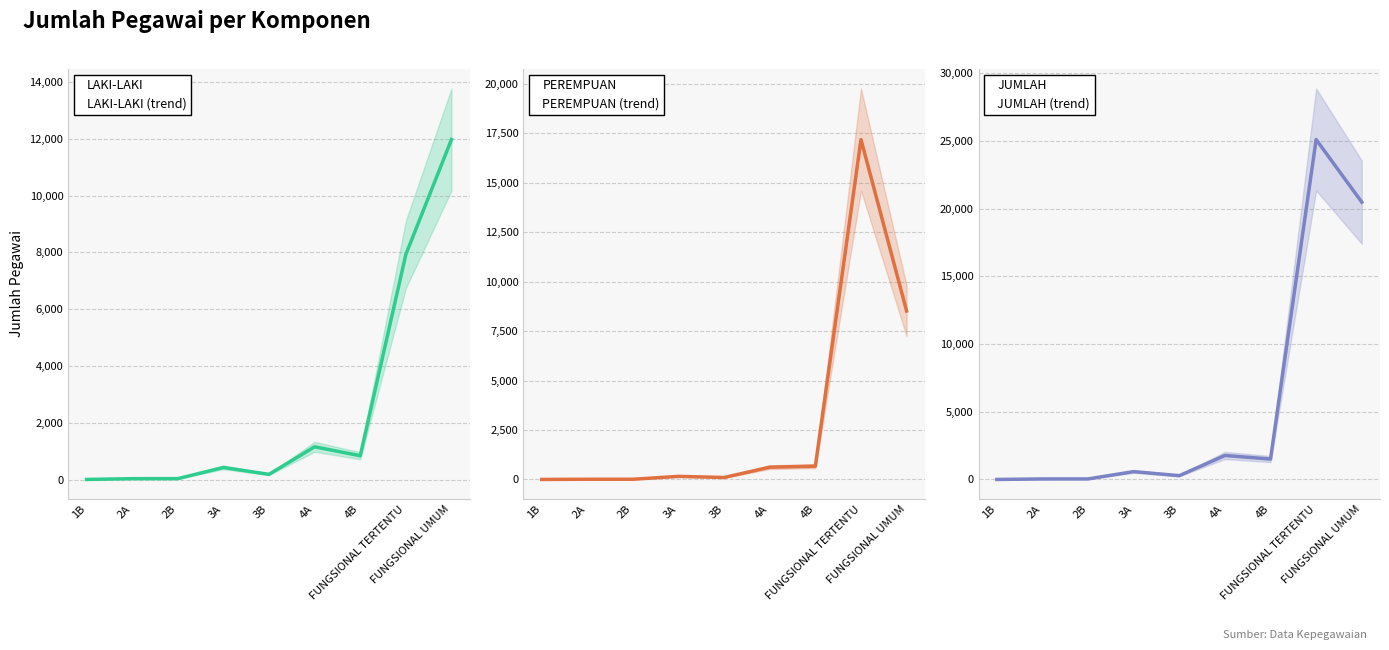

What are all the series names shown in the legend?

LAKI-LAKI, LAKI-LAKI (trend), PEREMPUAN, PEREMPUAN (trend), JUMLAH, JUMLAH (trend)